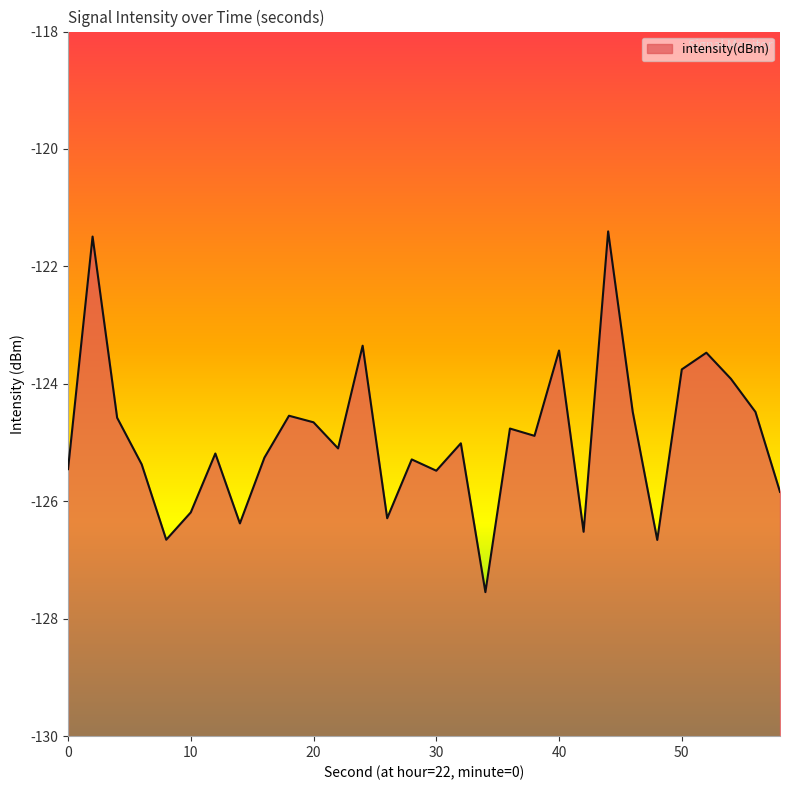

True or false: the data has more than 2 interior local peaks.

True